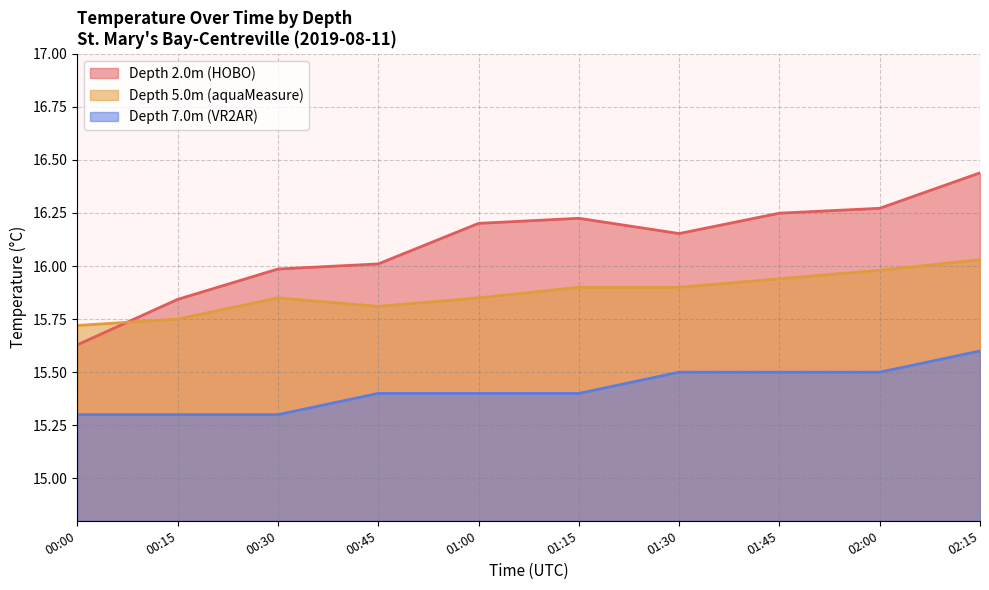

What is the sum of all Depth 7.0m (VR2AR) values?

154.2